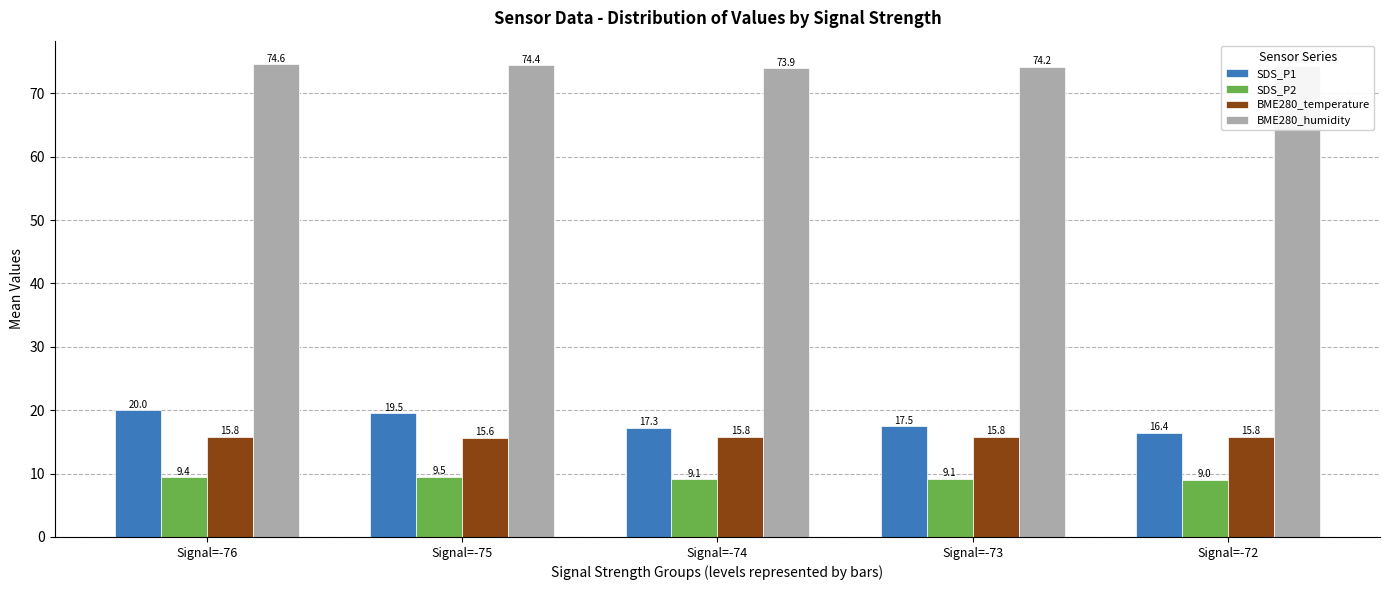

Is it true that SDS_P2 equals 9.1 at Signal=-74?

True